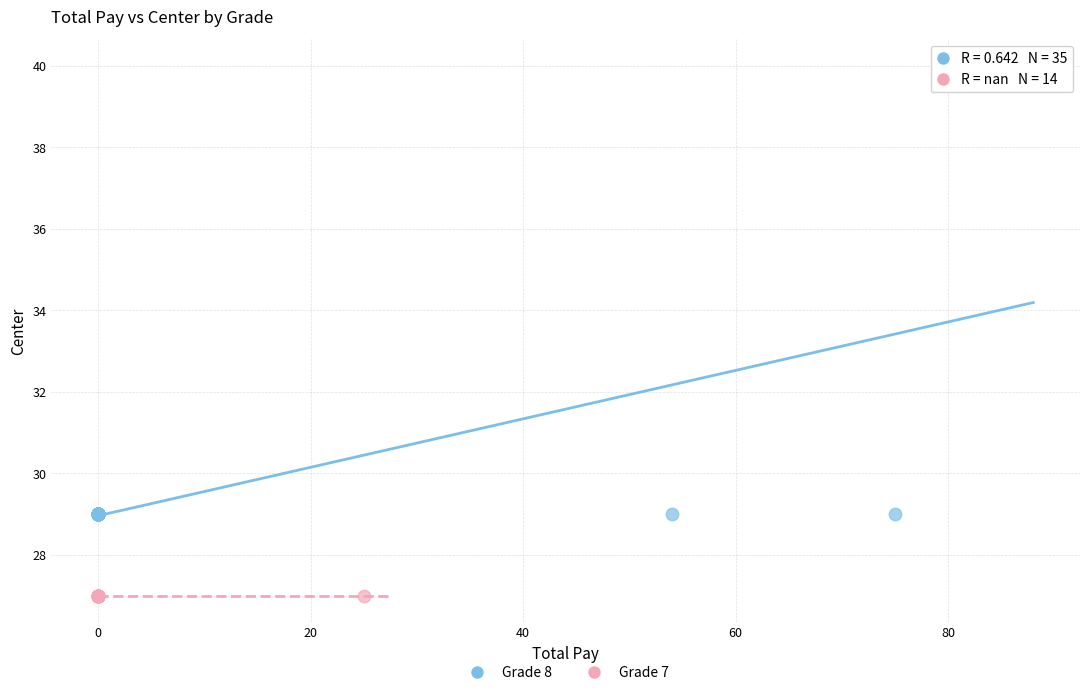

Which series contains the lowest Y value?

Grade 7